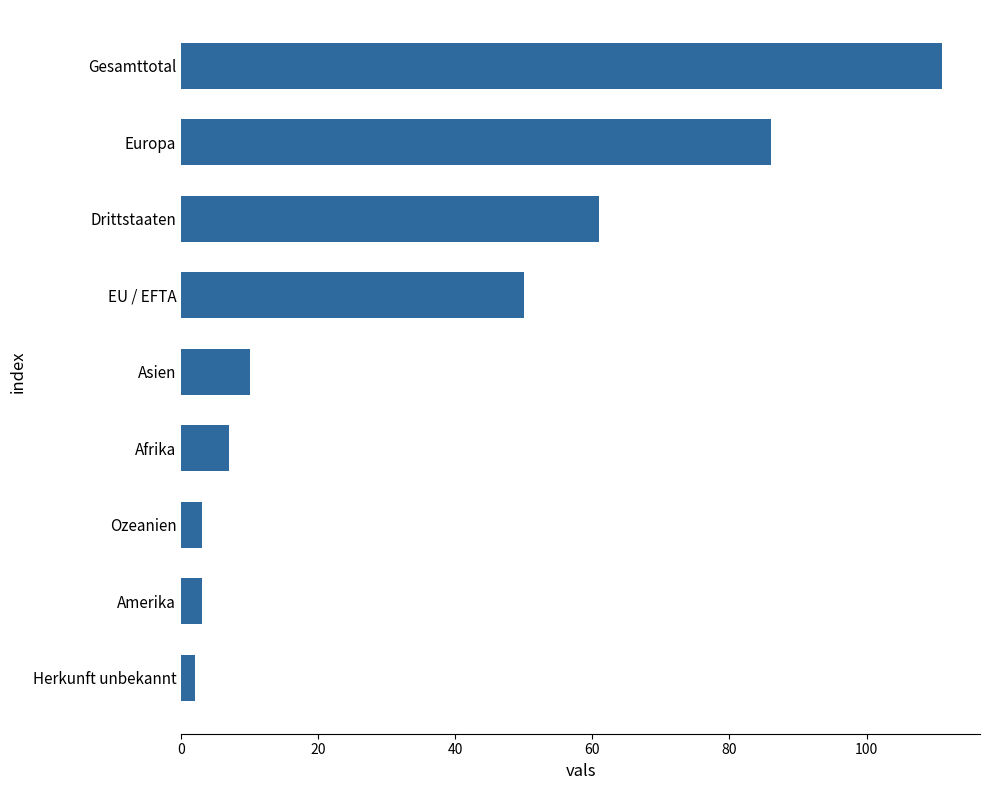

Approximately how many times larger is the value at Asien compared to Afrika?

1.4